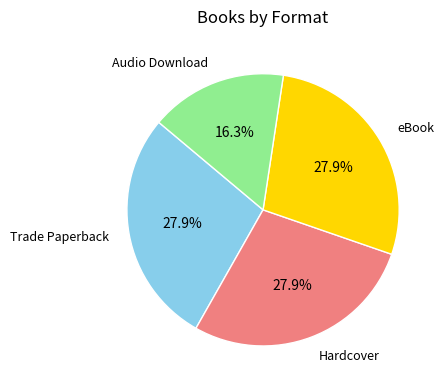

How many segments does this pie chart have?

4